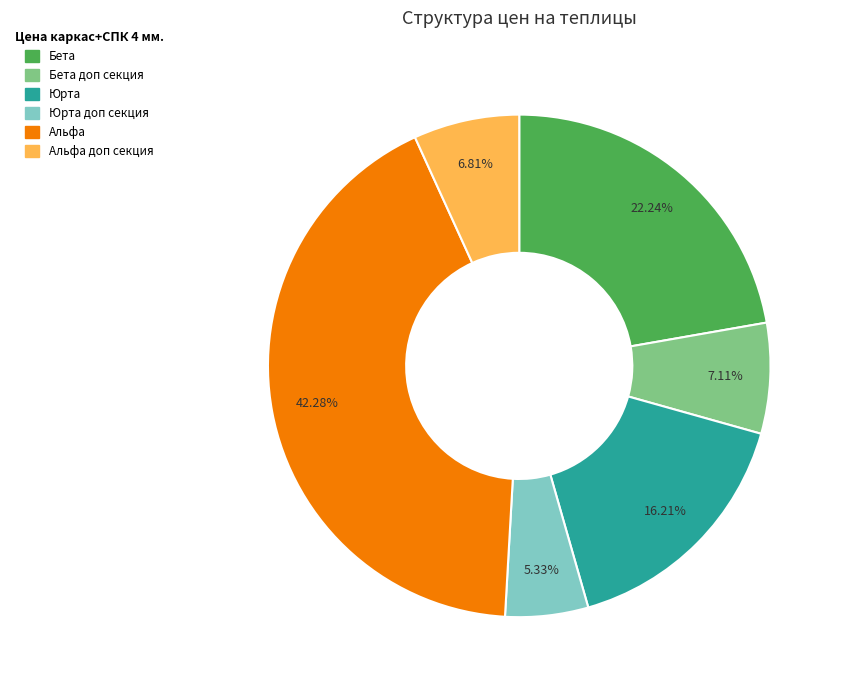

What is the largest slice in the pie chart?

Альфа